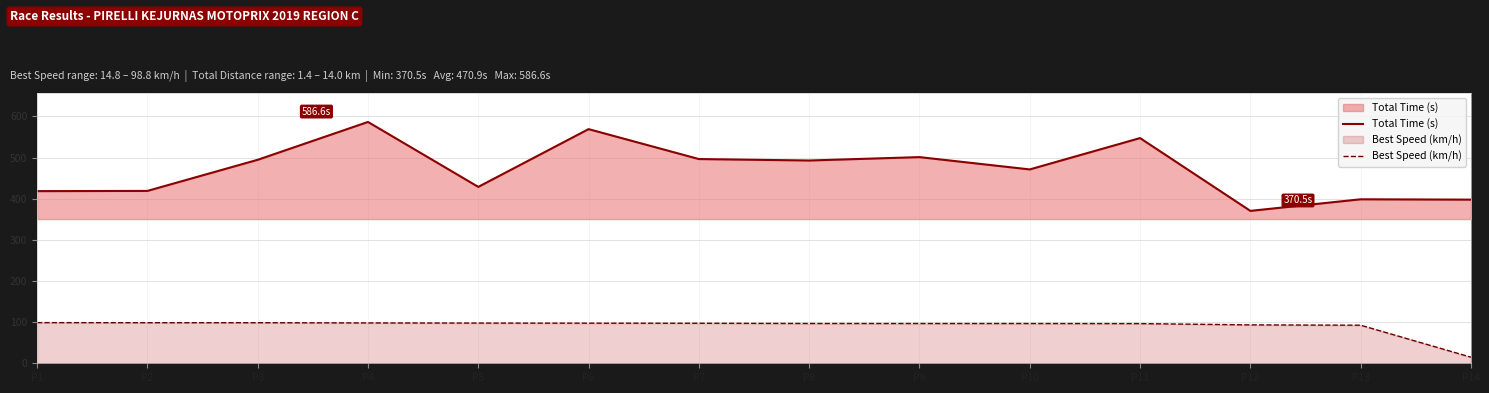

How many values in the Total Time (s) series are below 492?

7